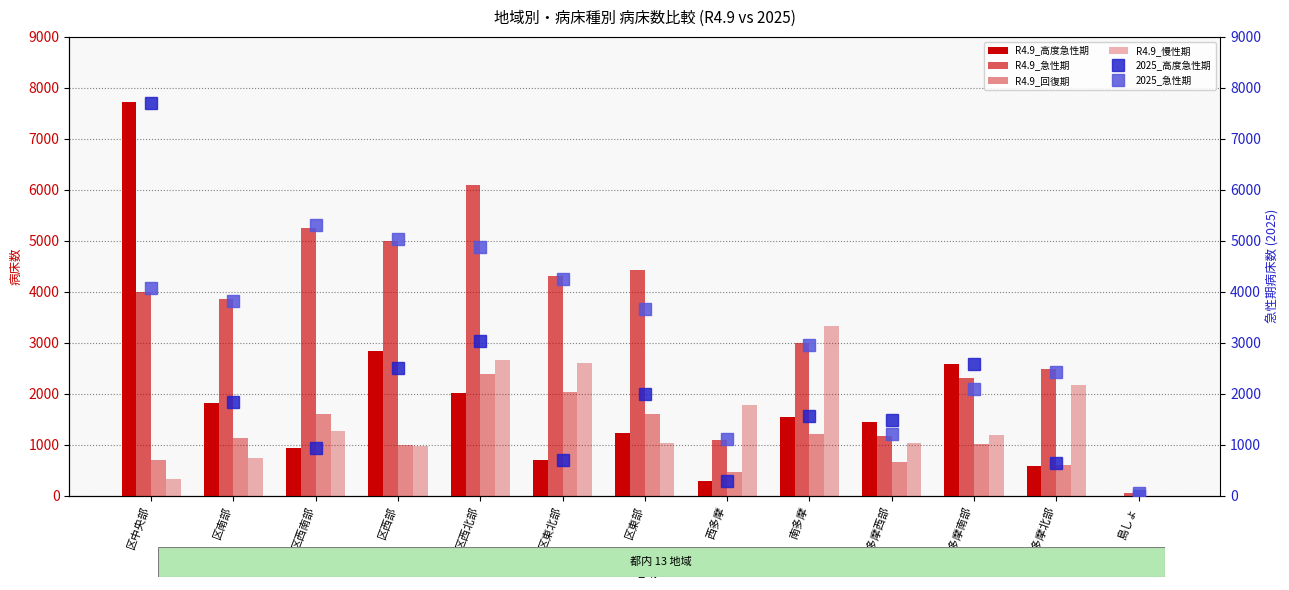

What is the difference between the maximum and second lowest values in the R4.9_急性期 series?

4988